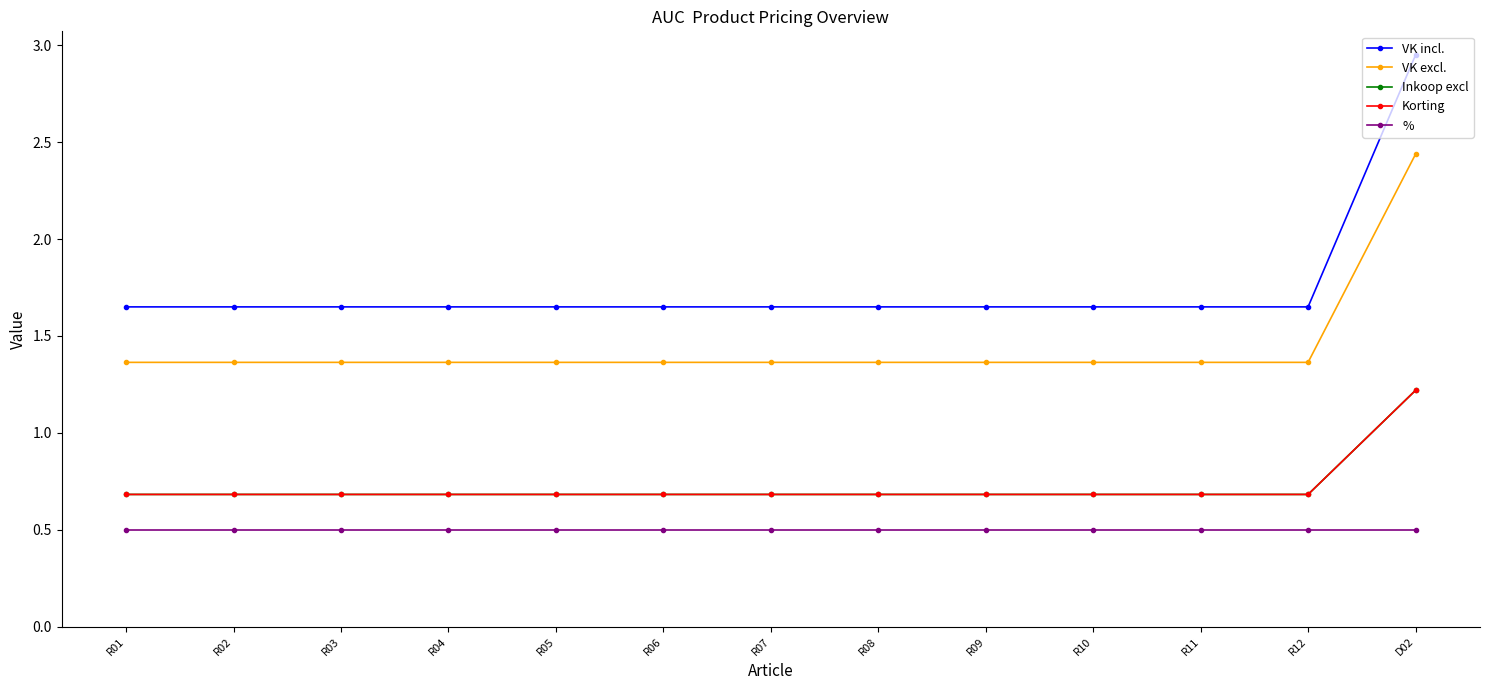

At R01, list the series in order from smallest to largest.

%, Inkoop excl, Korting, VK excl., VK incl.